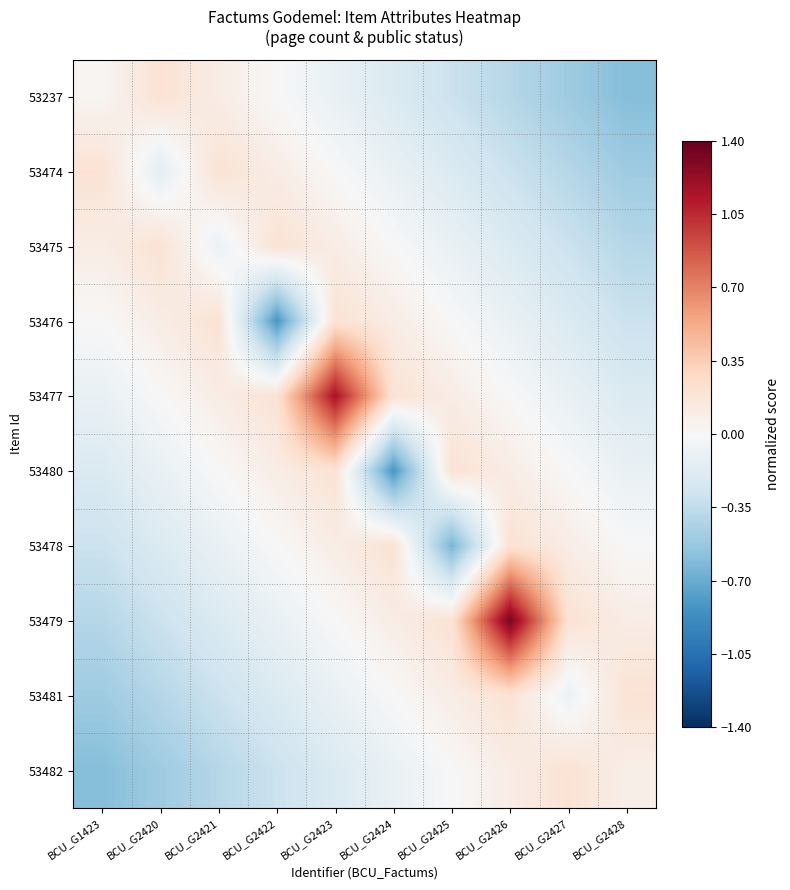

What is the difference between the highest and lowest values at BCU_G2423?

1.4